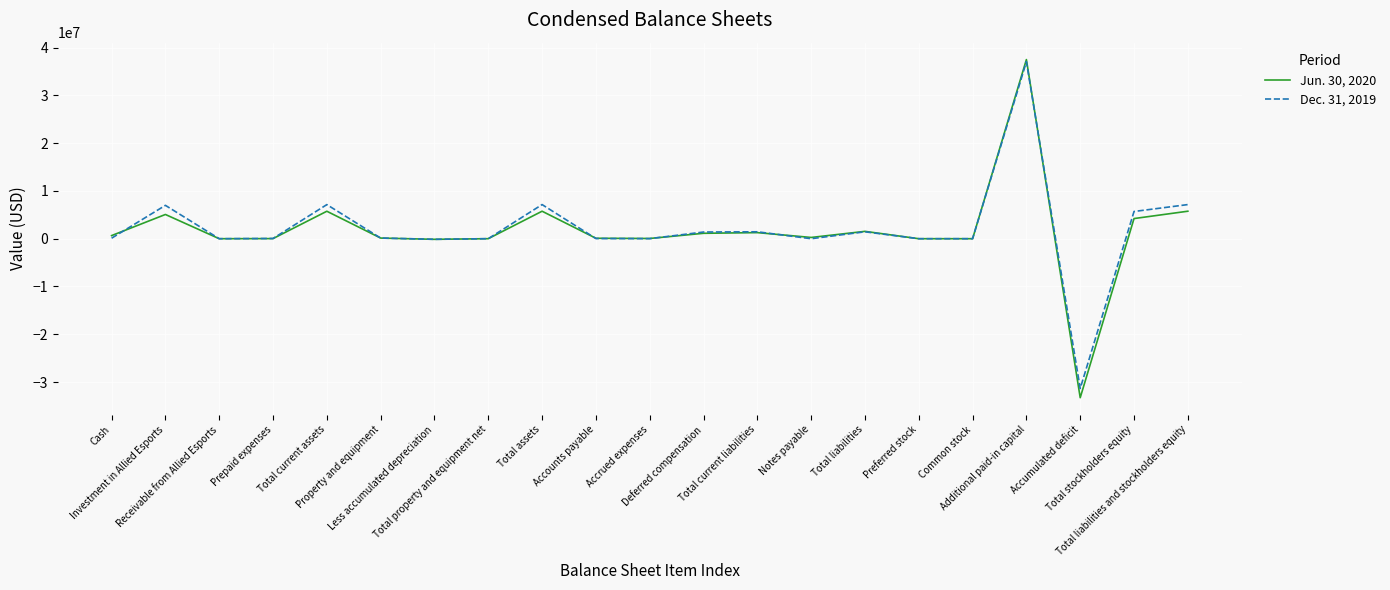

What is the greatest value displayed?

37502886